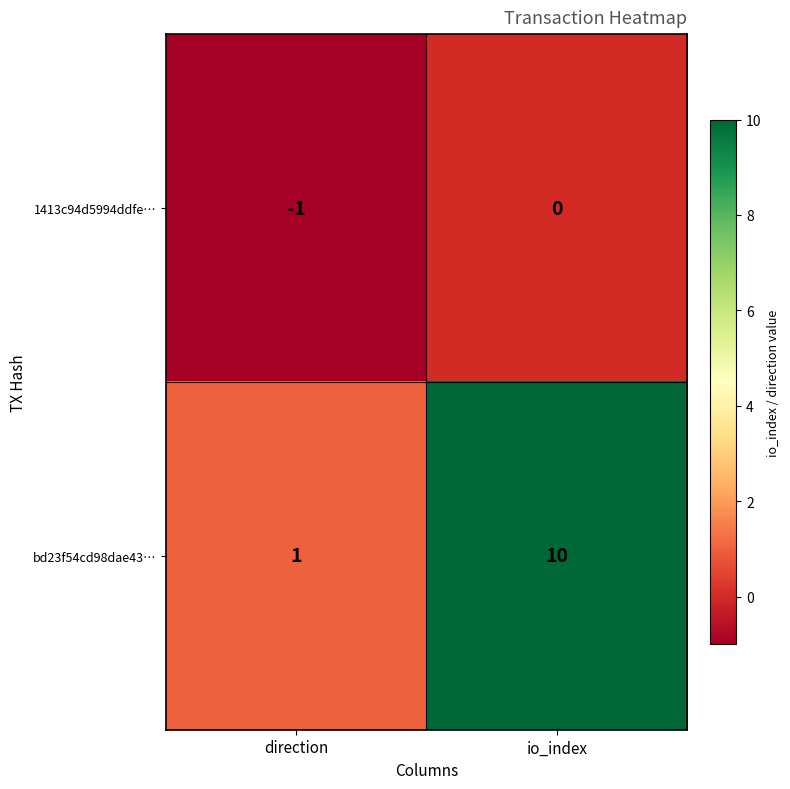

What is the sum of the bd23f54cd98dae43… values at io_index and direction?

11